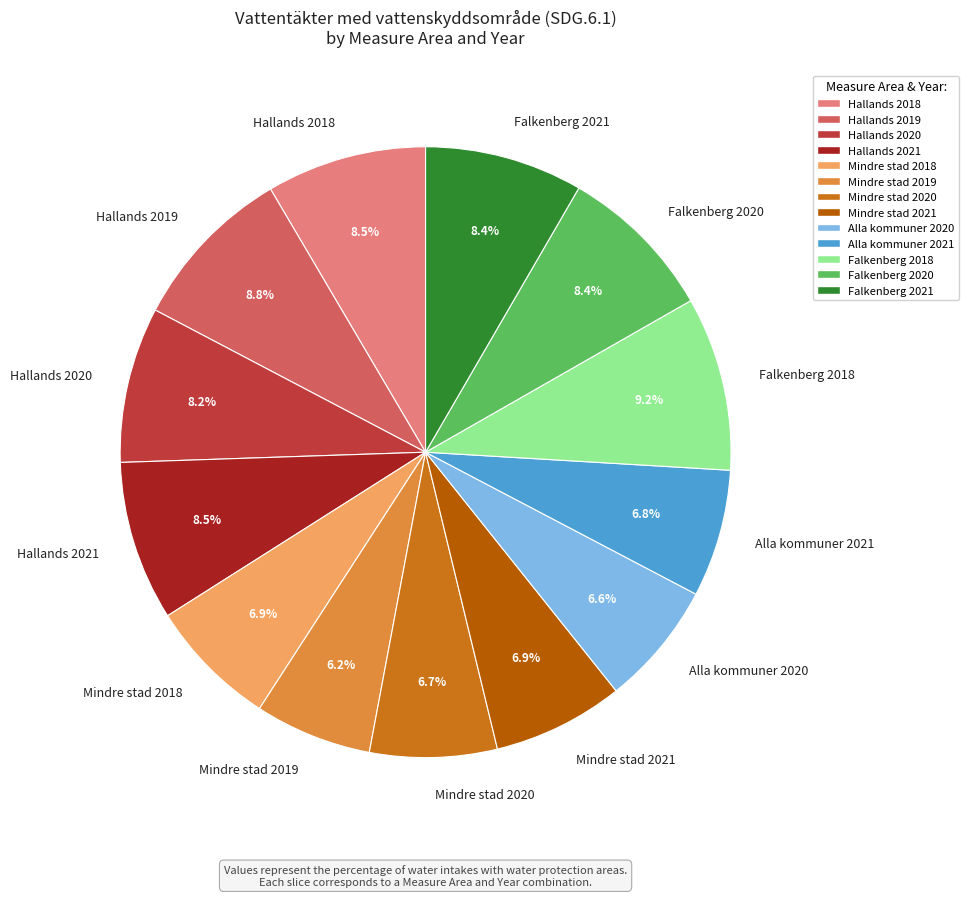

Approximately how many times larger is the value at Mindre stad 2020 compared to Falkenberg 2020?

0.8